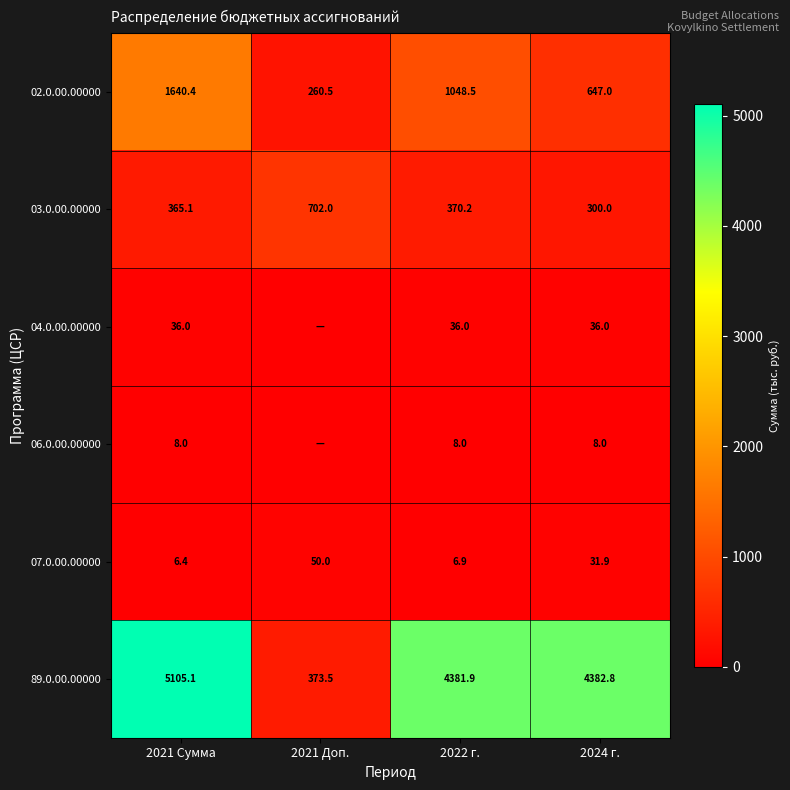

At which label does 89.0.00.00000 reach its minimum?

2021 Доп.